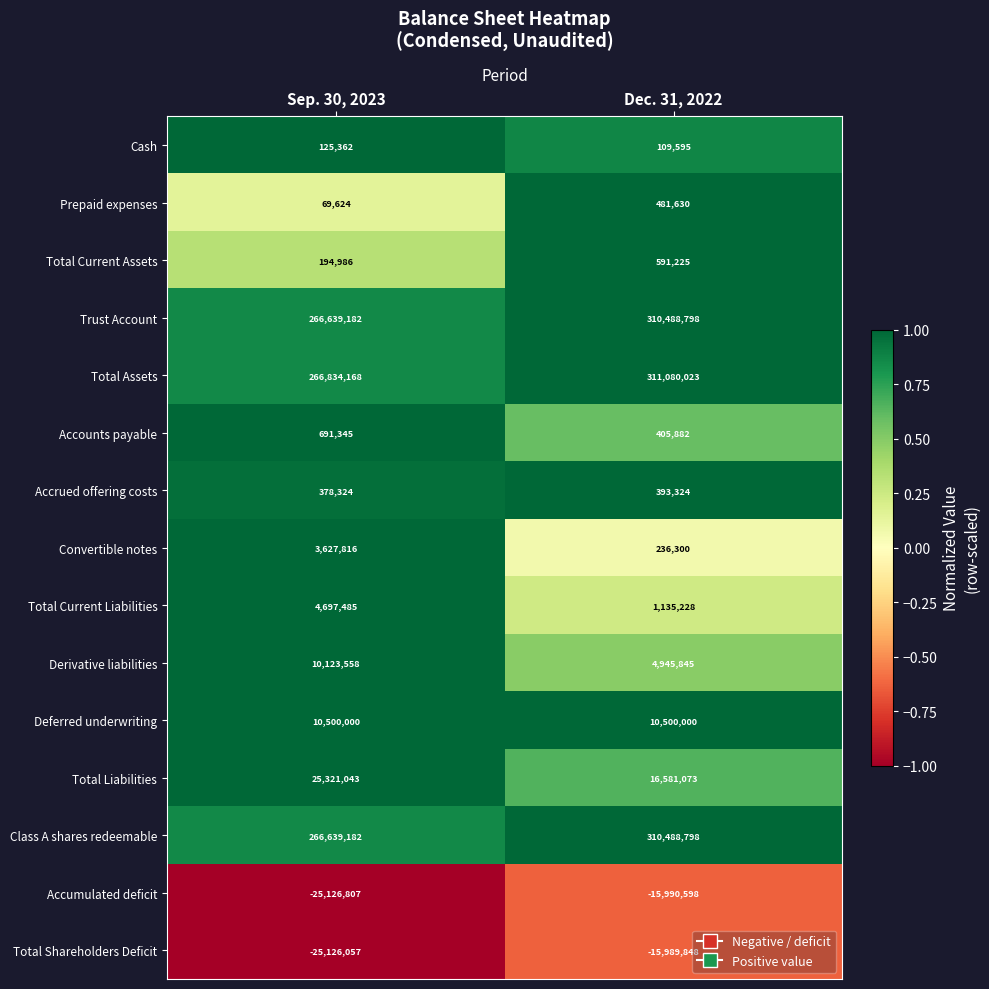

At how many categories does at least one series exceed 0?

2